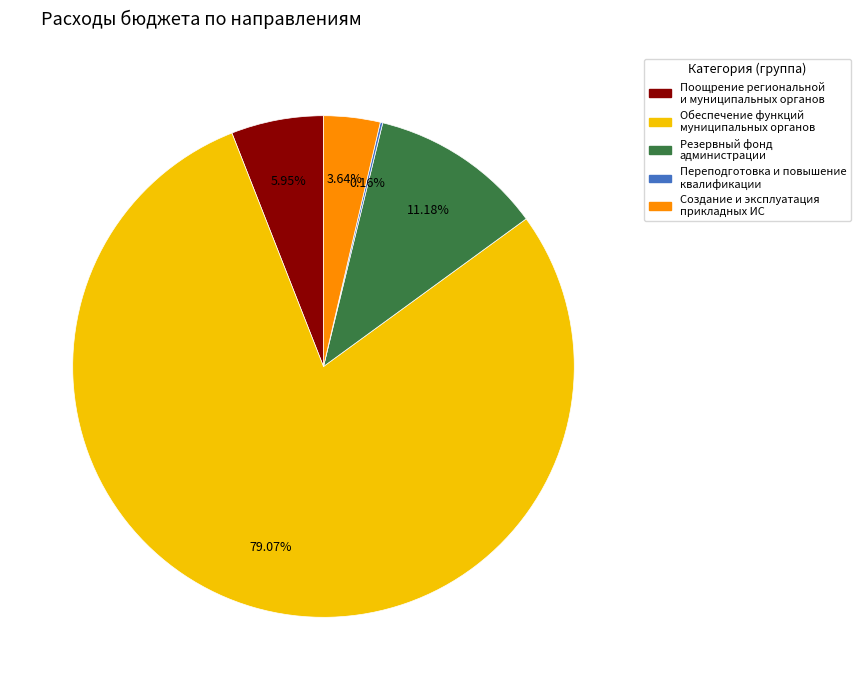

Does any single category account for the majority?

Yes